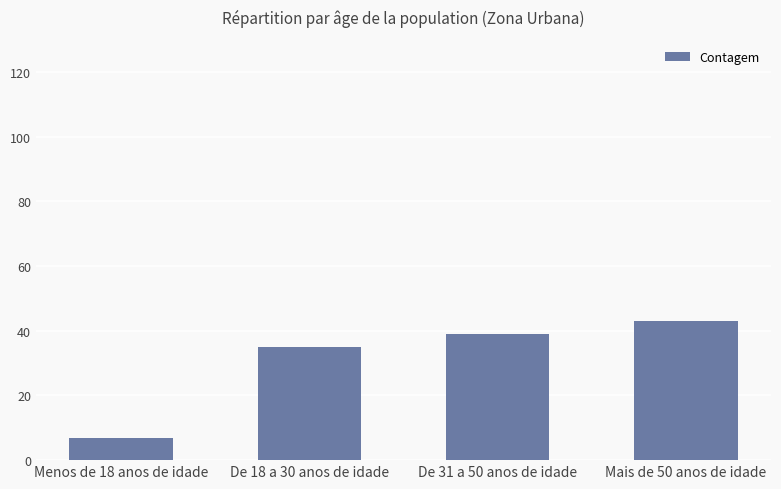

What is the ratio of the value at De 18 a 30 anos de idade to the value at De 31 a 50 anos de idade?

0.9